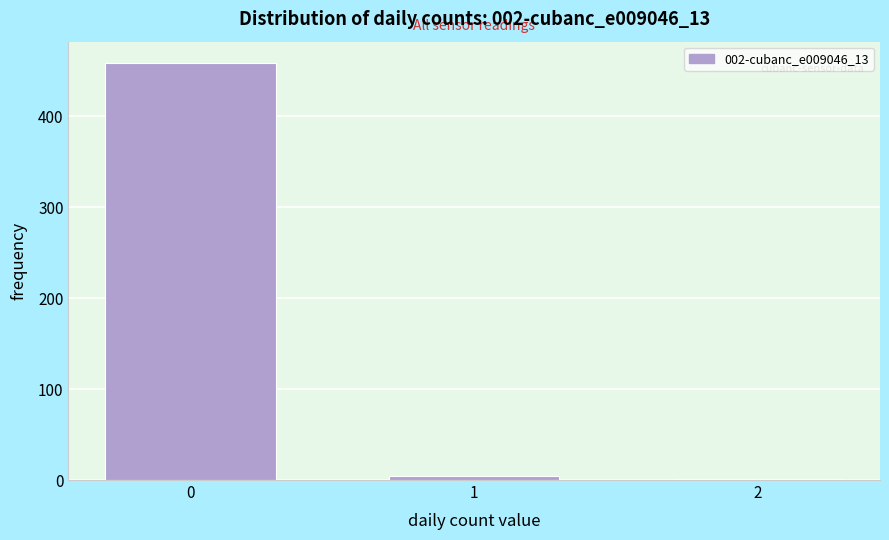

Reading left to right, transcribe all the data shown in this chart.

0=459	1=4	2=1